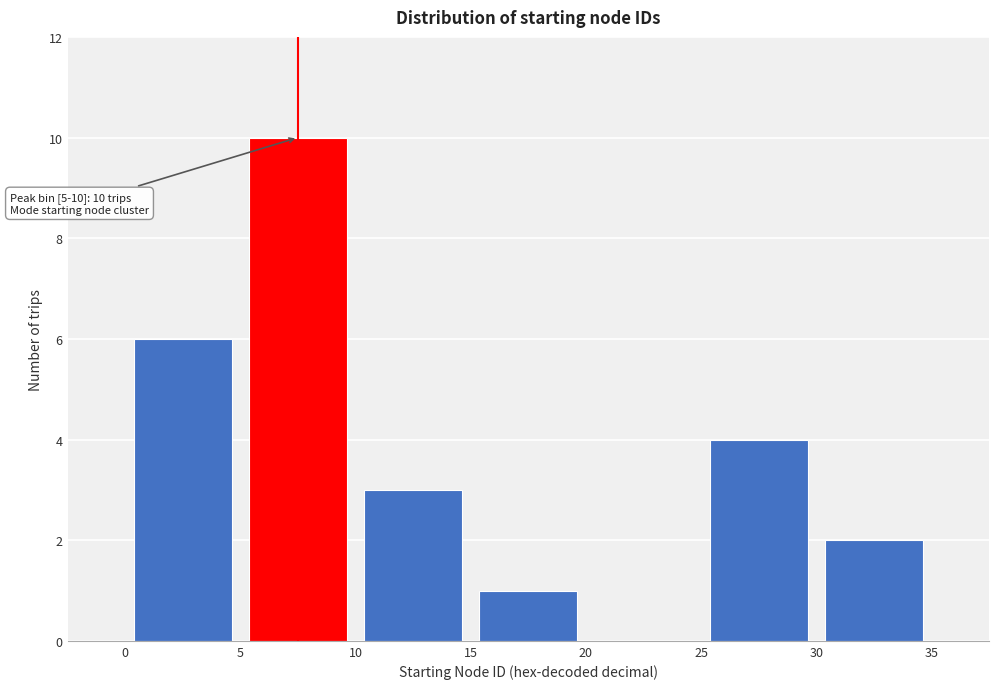

Over which range of the x-axis is the bar tallest?

5 to 10